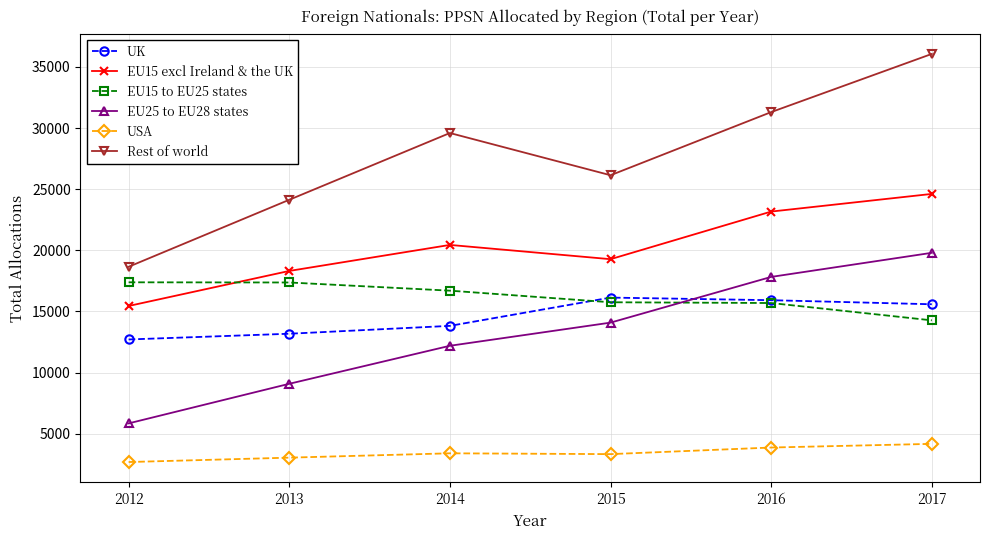

Which category has the lowest value in the EU15 excl Ireland & the UK series?

2012